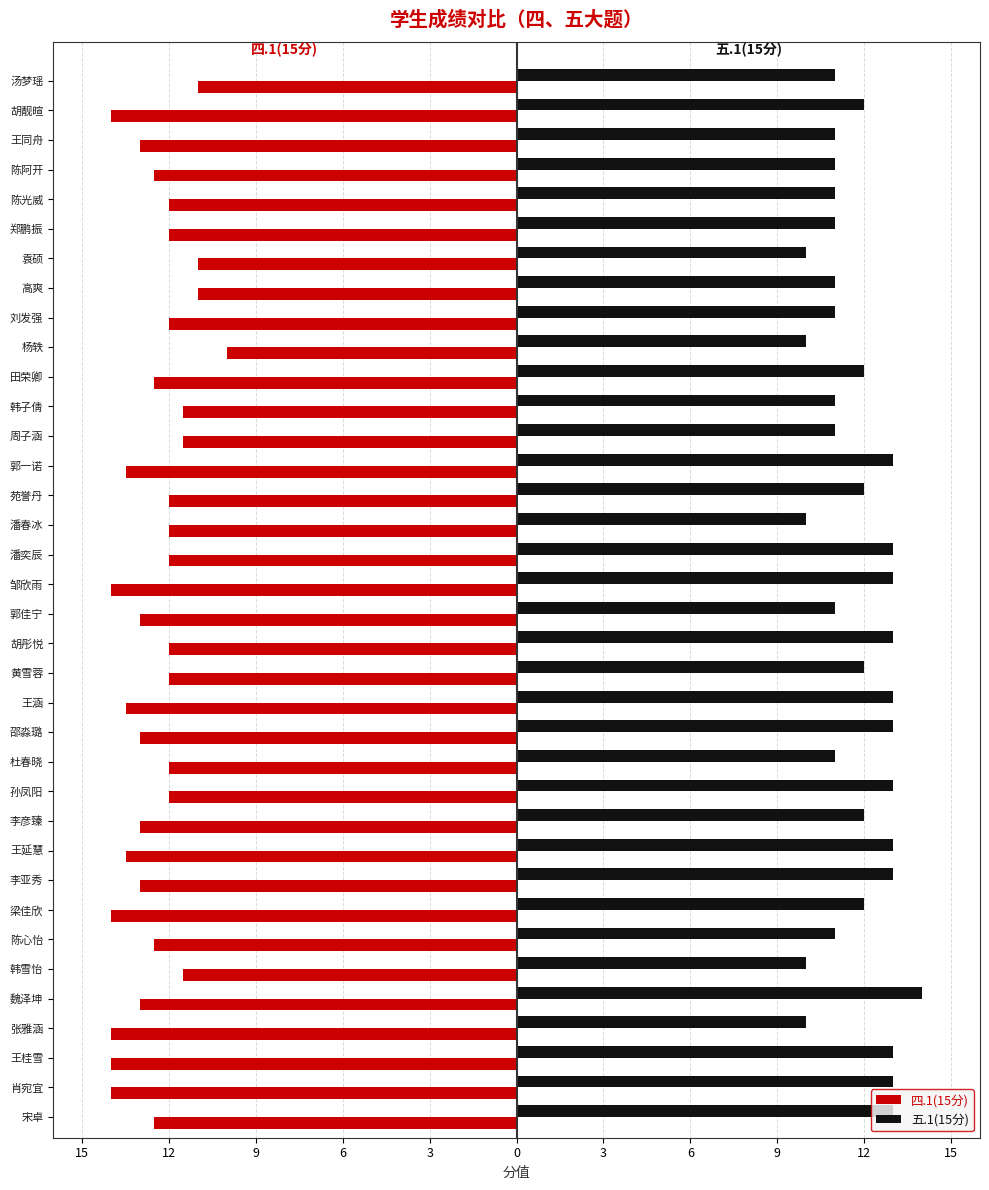

What is the lowest value of the 四.1(15分) series?

-14.0